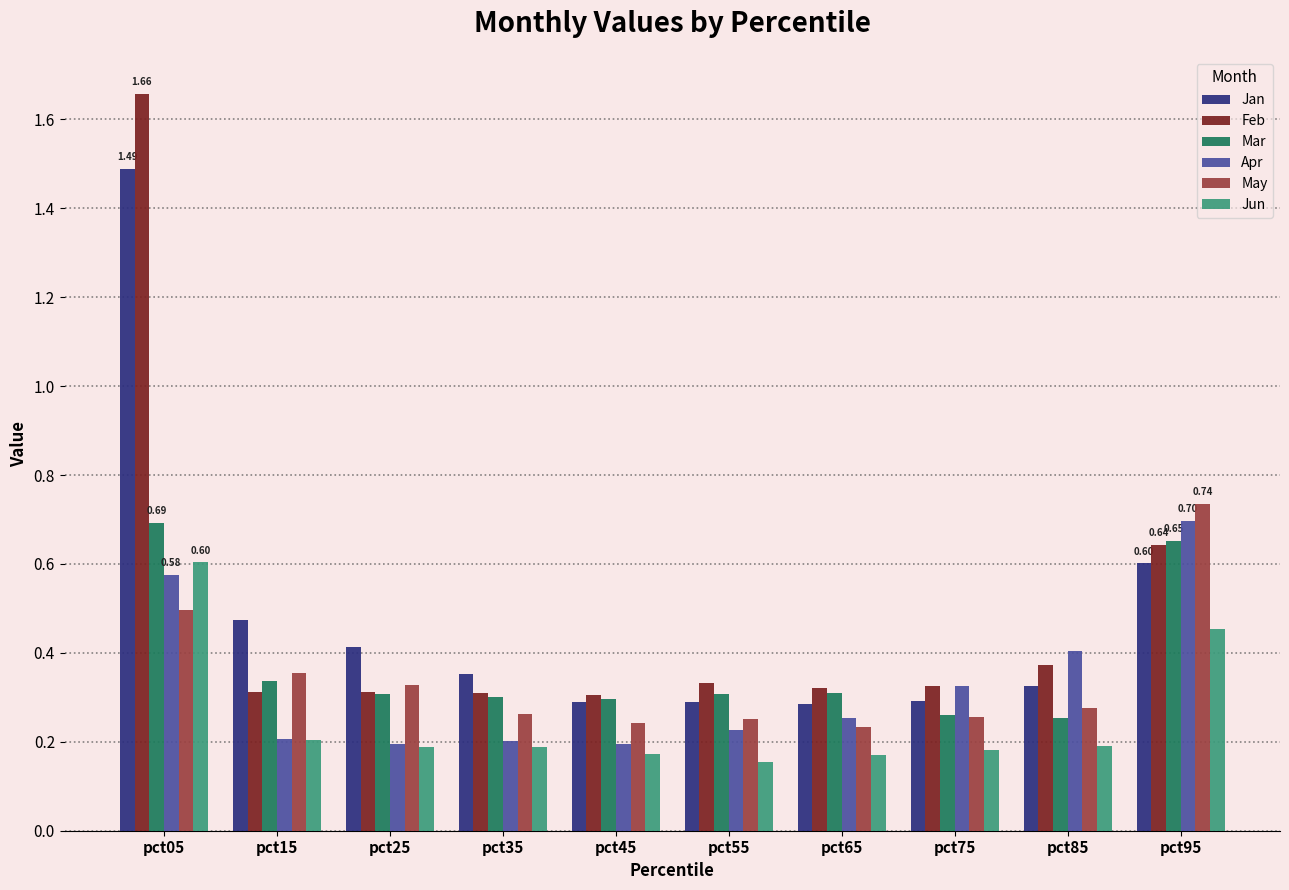

Is the value of May at pct55 greater than the value of Mar at pct35?

No